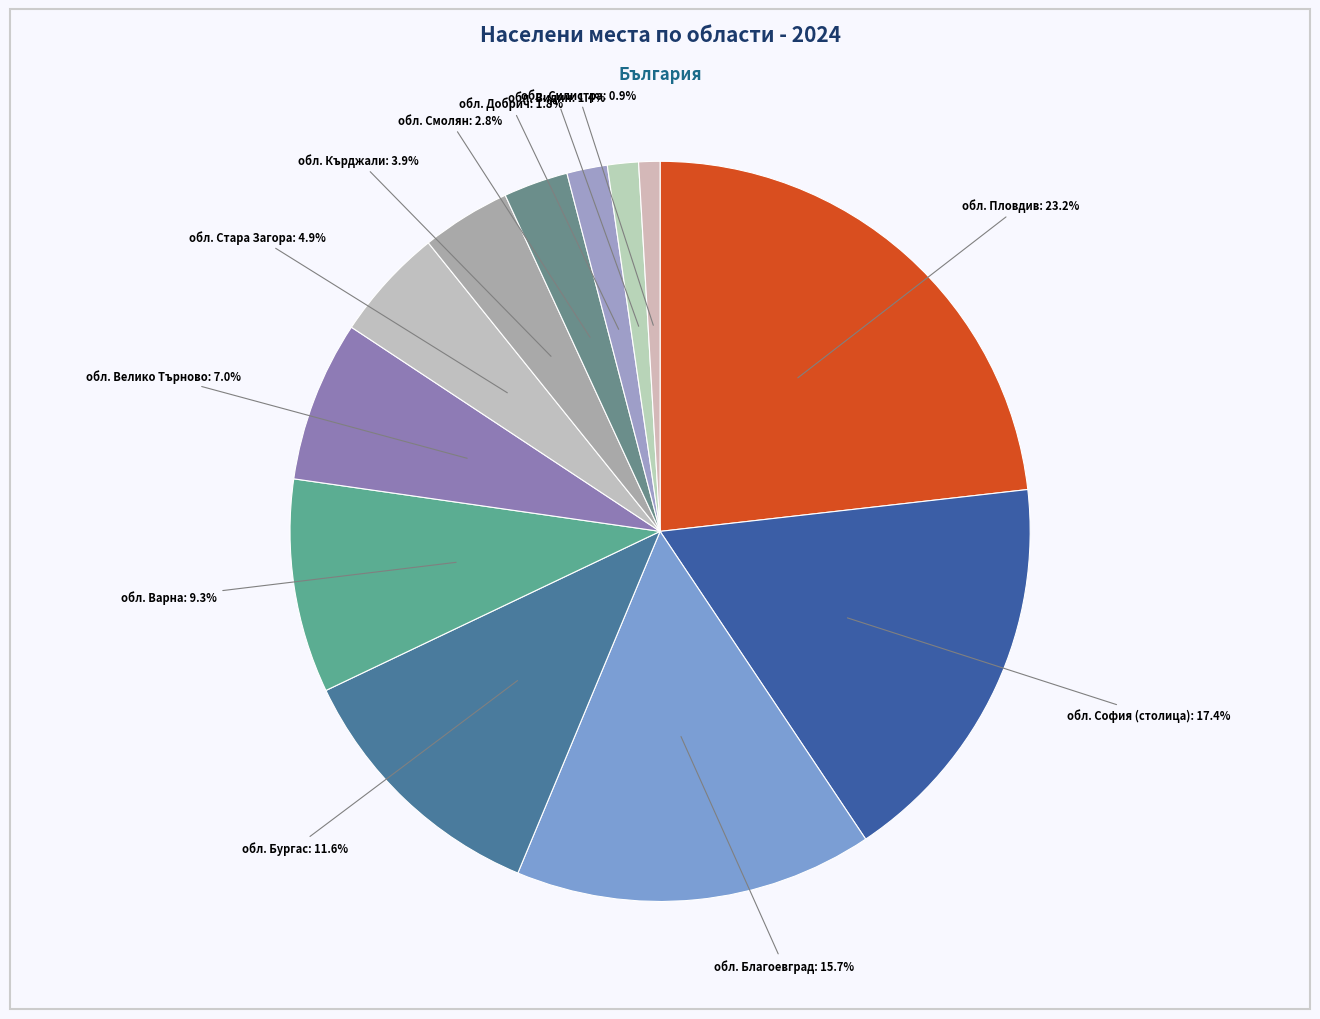

Is обл. Добрич the majority of the pie?

No